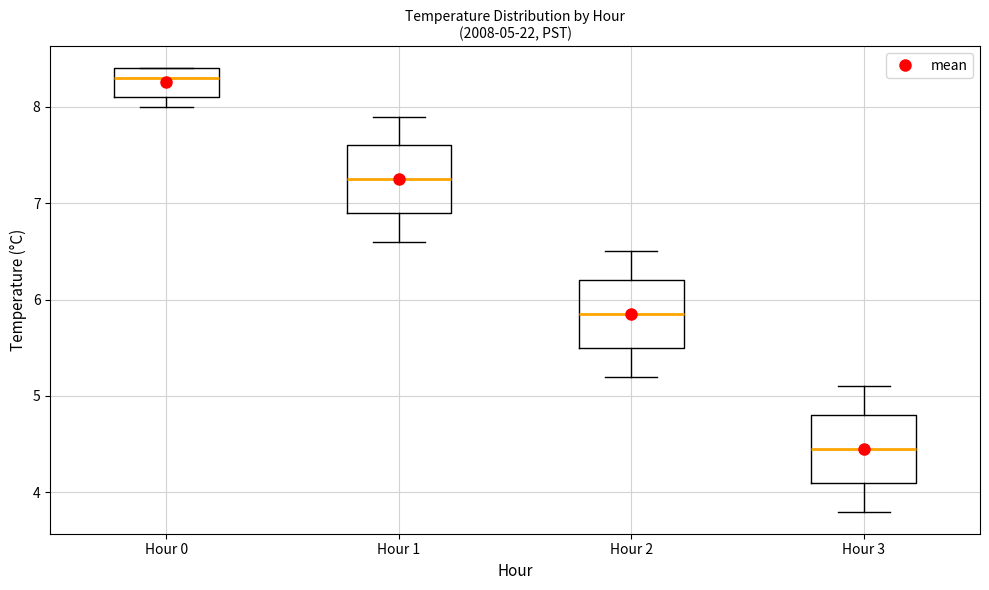

Which box's median line is the highest?

Hour 0